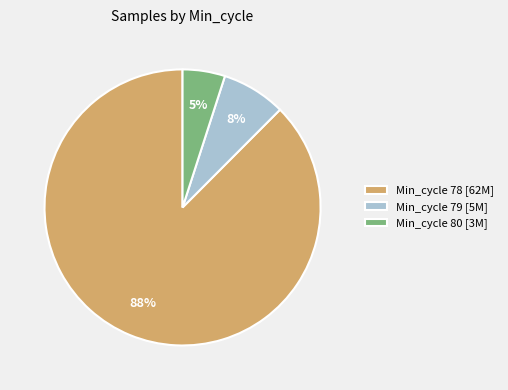

How many segments does this pie chart have?

3